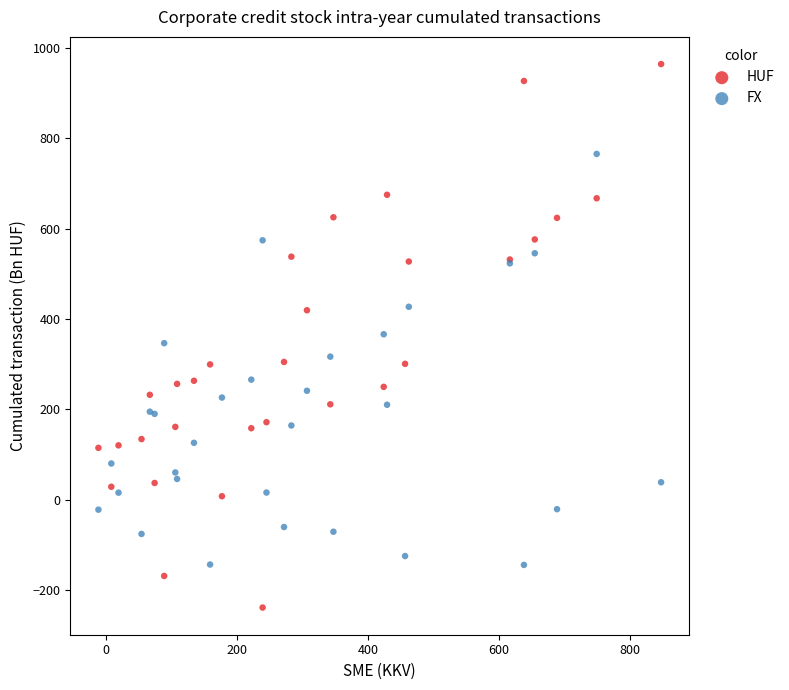

Which series contains the highest Y value?

HUF